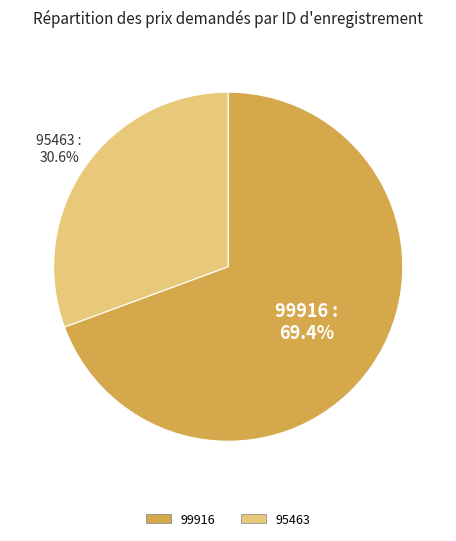

To the nearest percent, what is the difference between the largest and smallest slice percentages?

39%